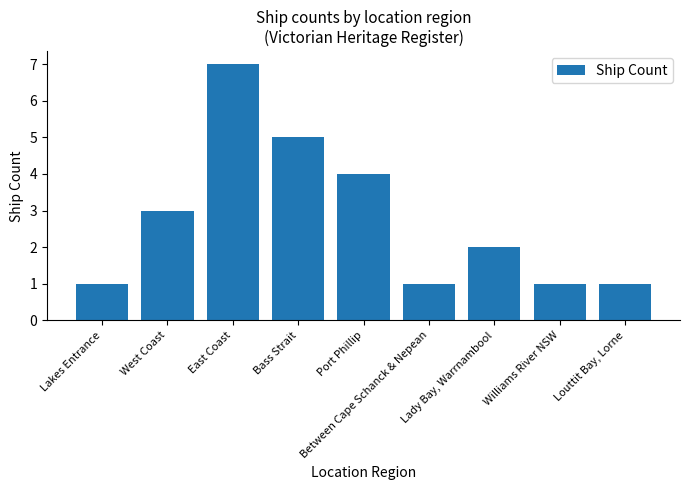

At which category does the chart reach its peak across all series?

East Coast